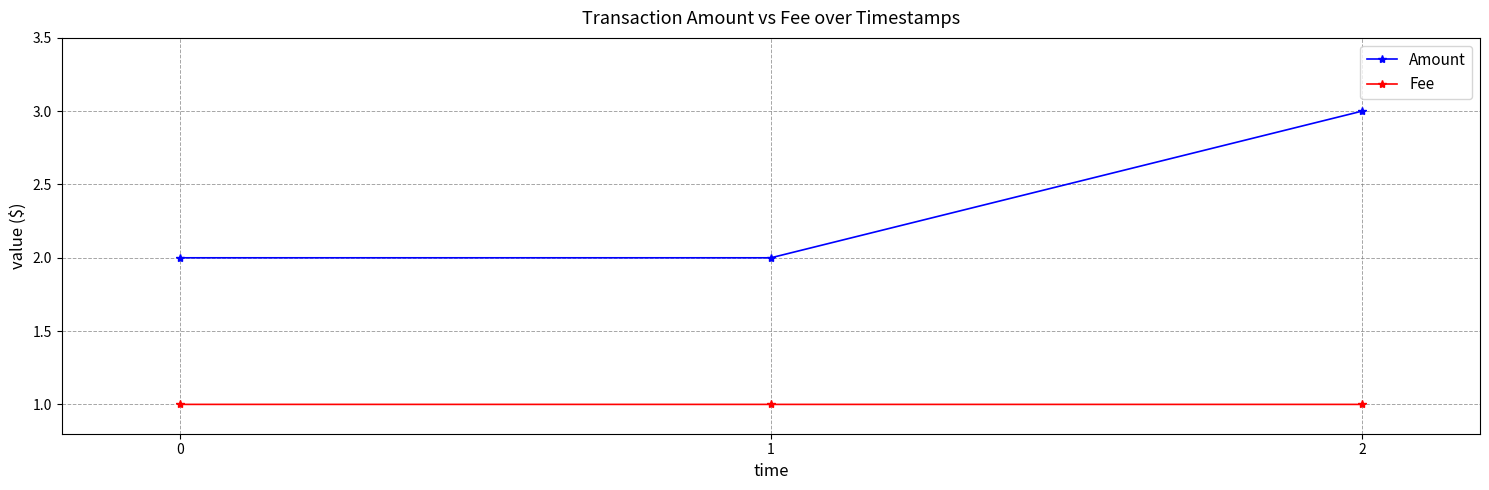

The Fee series shows 1.0 at 2. True or false?

True